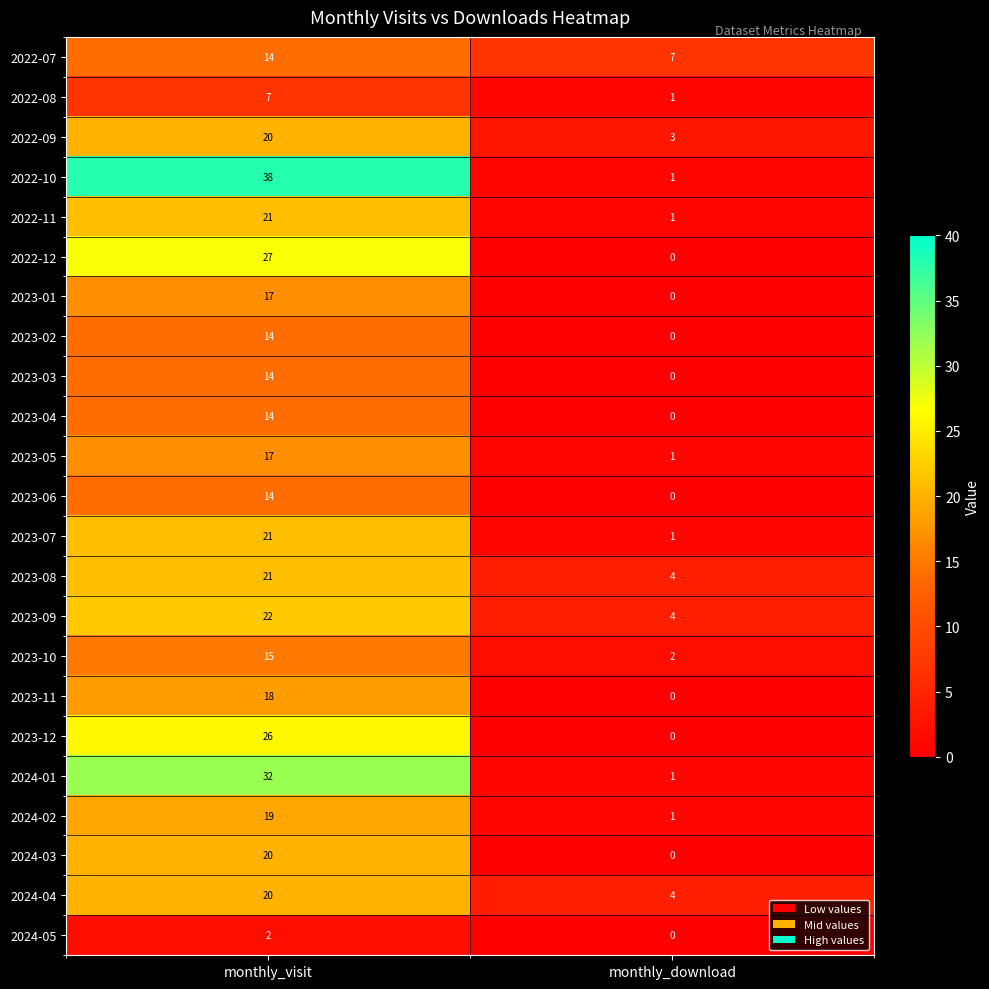

Rank the categories by 2022-09 value from highest to lowest.

monthly_visit, monthly_download